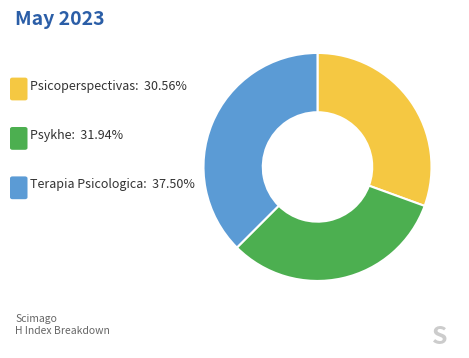

Is there any slice that represents more than half of the pie?

No